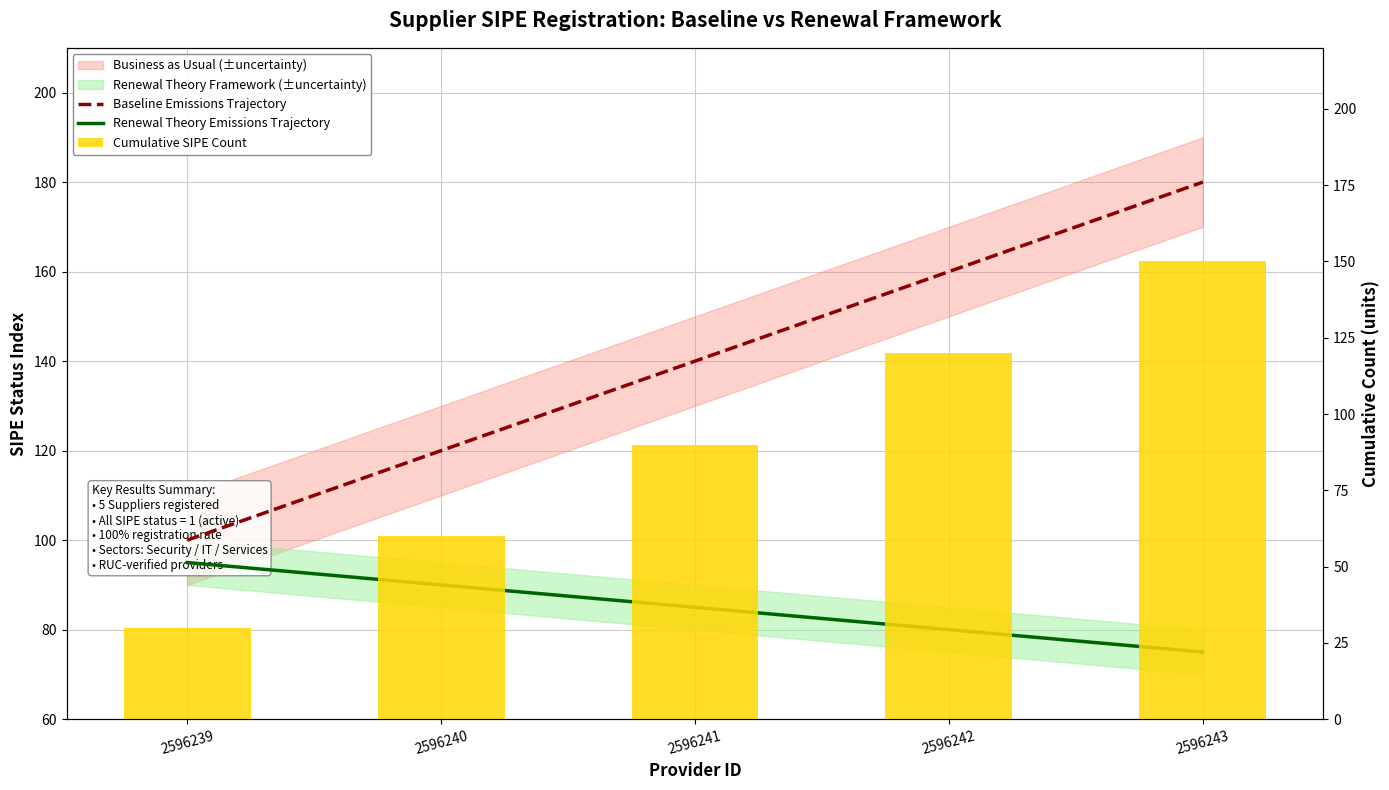

The value of Baseline Emissions Trajectory at 2596239 is 137. True or false?

False